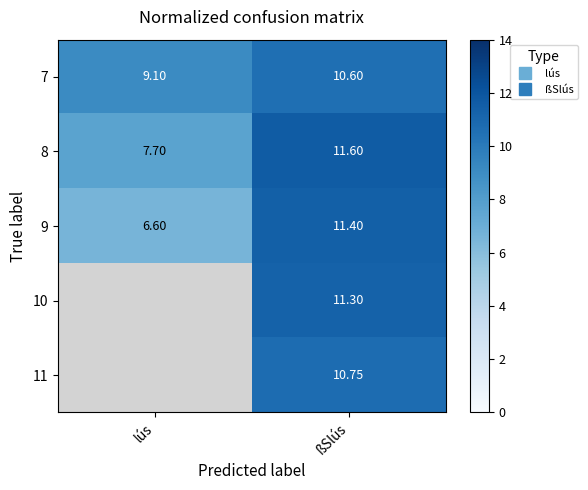

At which category does the chart reach its minimum across all series?

lús